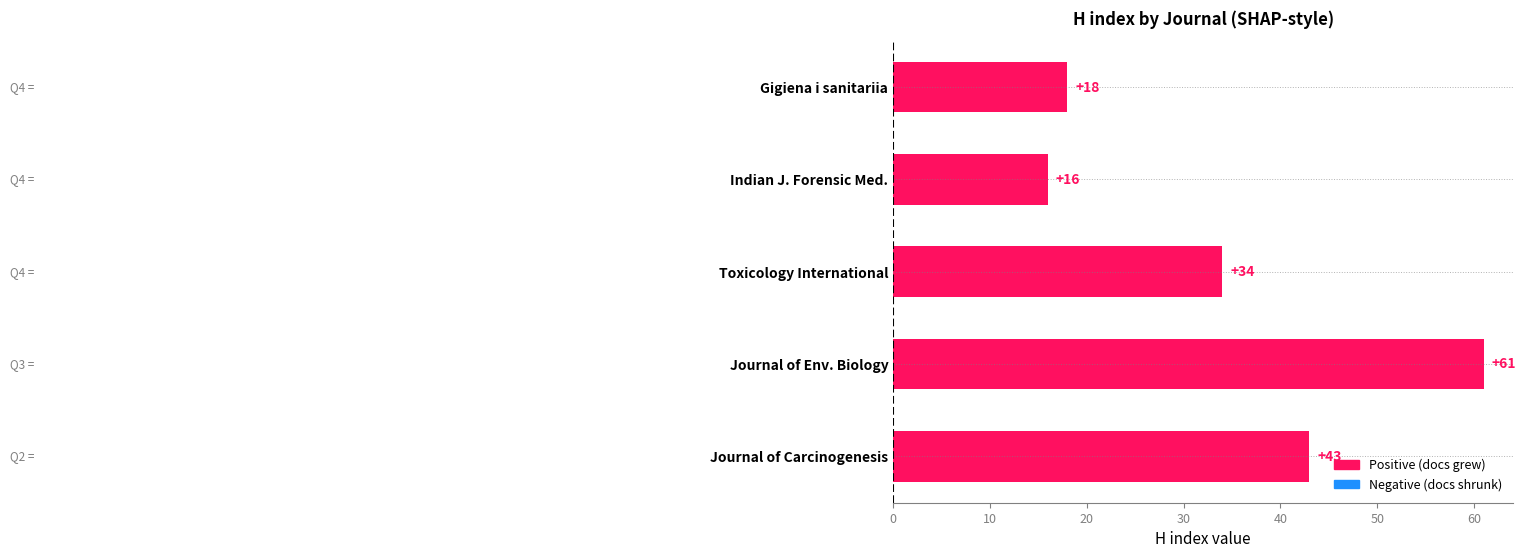

What is the smallest value displayed?

16